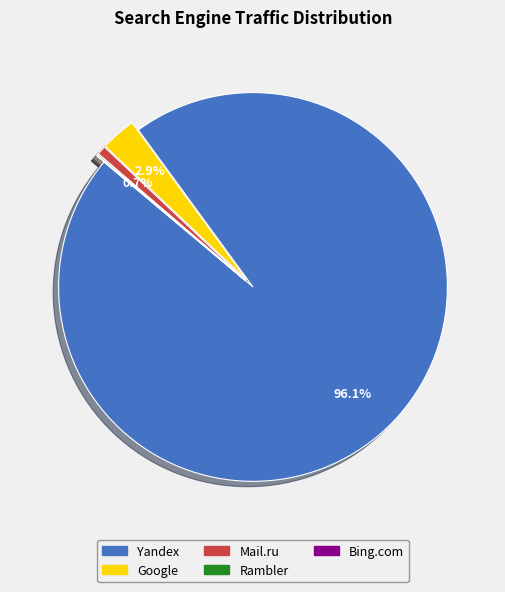

Does any single category account for the majority?

Yes